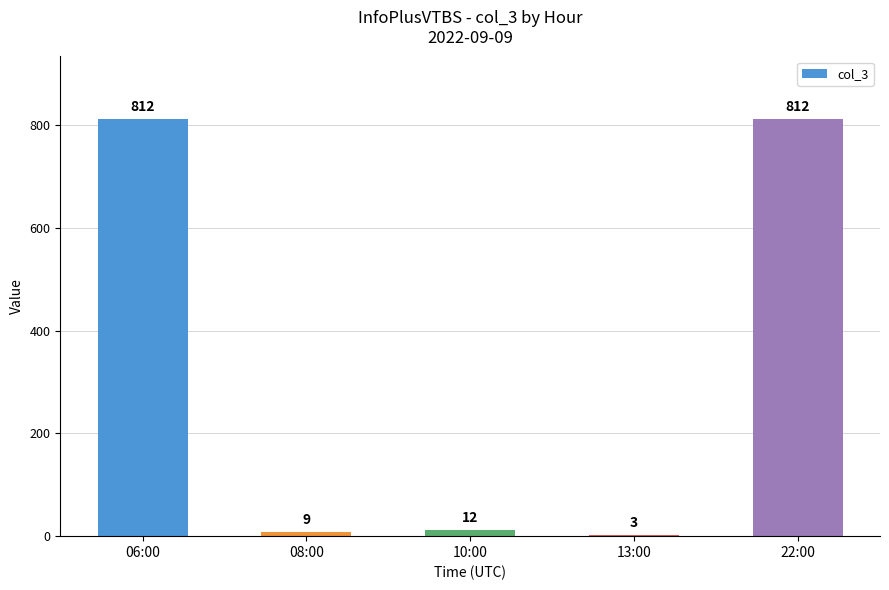

What is the value of the 3rd bar from the left?

12